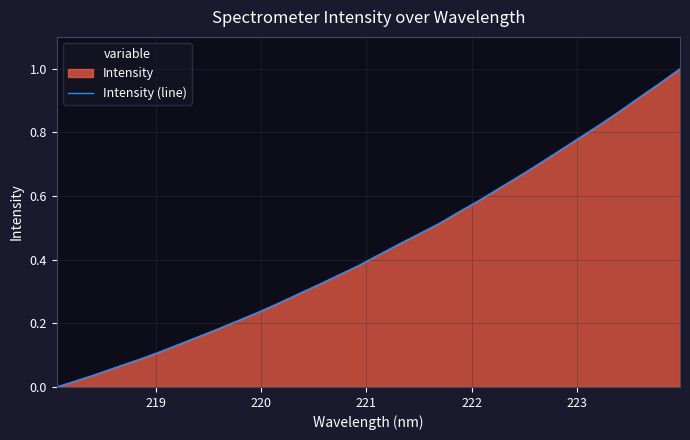

Reading right to left, transcribe all the data shown in this chart.

1.0	1.0	0.9	0.9	0.8	0.8	0.7	0.7	0.7	0.6	0.6	0.6	0.5	0.5	0.4	0.4	0.4	0.4	0.3	0.3	0.3	0.2	0.2	0.2	0.2	0.1	0.1	0.1	0.1	0.0	0.0	0.0